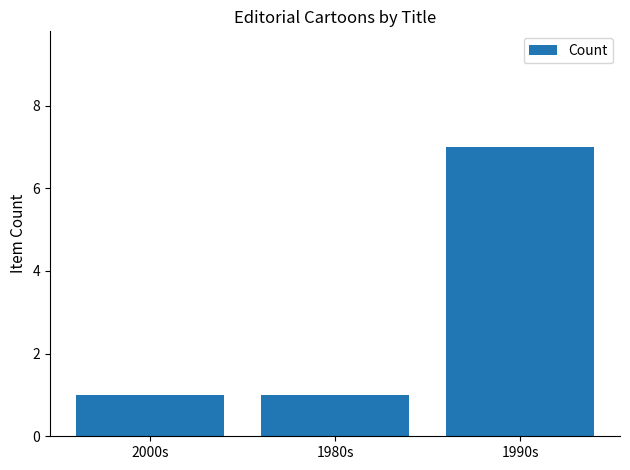

Between 1980s and 1990s, which is larger?

1990s